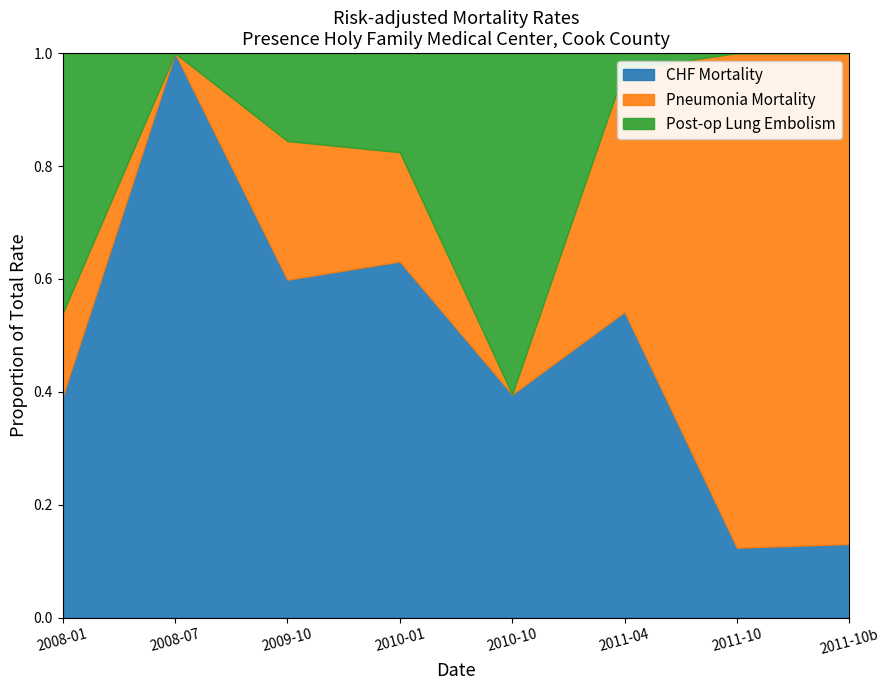

Reading right to left, what are all the values shown in this chart?

CHF Mortality: 2011-10-01=2.8	2011-10-01=2.6	2011-04-01=16.0	2010-10-01=8.8	2010-01-01=8.9	2009-10-01=12.6	2008-07-01=12.9	2008-01-01=33.3
Pneumonia Mortality: 2011-10-01=18.4	2011-10-01=18.4	2011-04-01=12.7	2010-10-01=0.0	2010-01-01=2.7	2009-10-01=5.2	2008-07-01=0.0	2008-01-01=12.5
Post-op Lung Embolism: 2011-10-01=0.0	2011-10-01=0.0	2011-04-01=0.8	2010-10-01=13.5	2010-01-01=2.5	2009-10-01=3.3	2008-07-01=0.0	2008-01-01=39.2